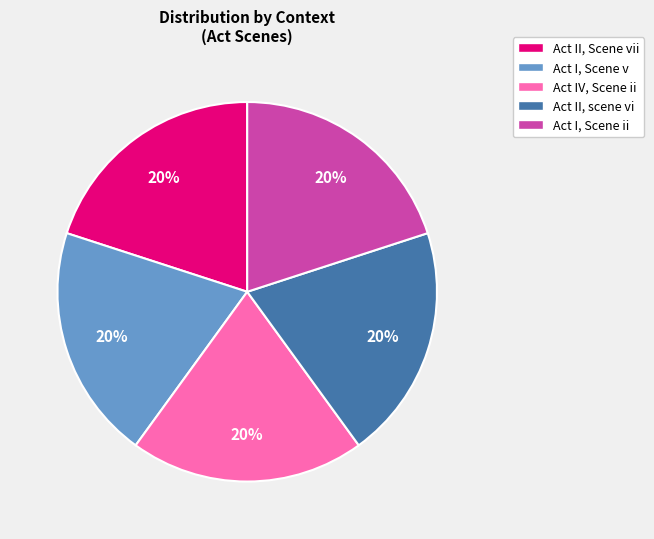

Is Act I, Scene v the majority of the pie?

No